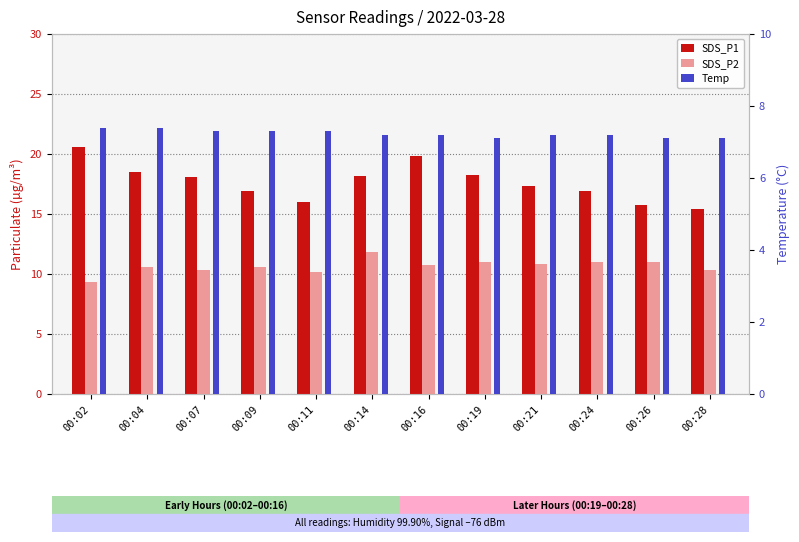

What is the value of the SDS_P2 bar at the 4th from the left?

10.6